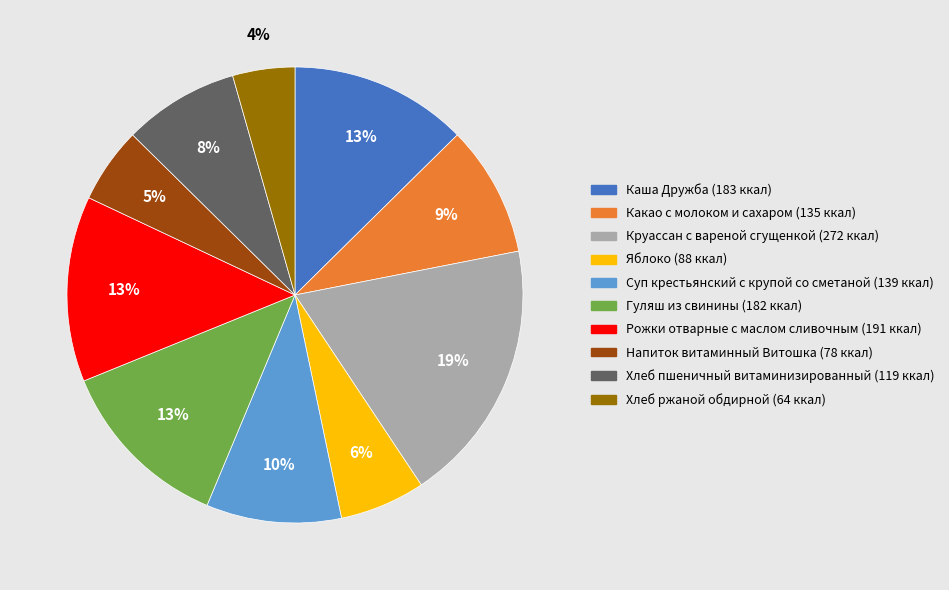

Is the sum of Напиток витаминный Витошка and Хлеб пшеничный витаминизированный greater than half?

No